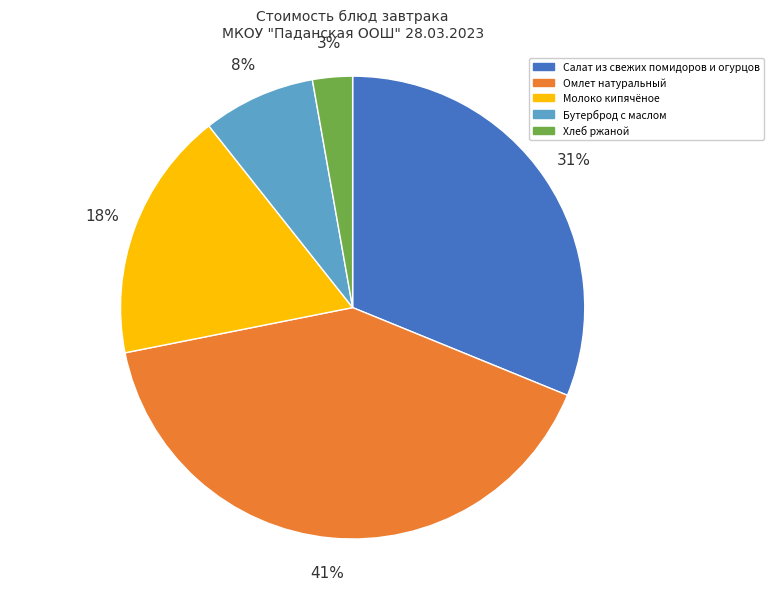

Rank the categories by value from lowest to highest.

Хлеб ржаной, Бутерброд с маслом, Молоко кипячёное, Салат из свежих помидоров и огурцов, Омлет натуральный